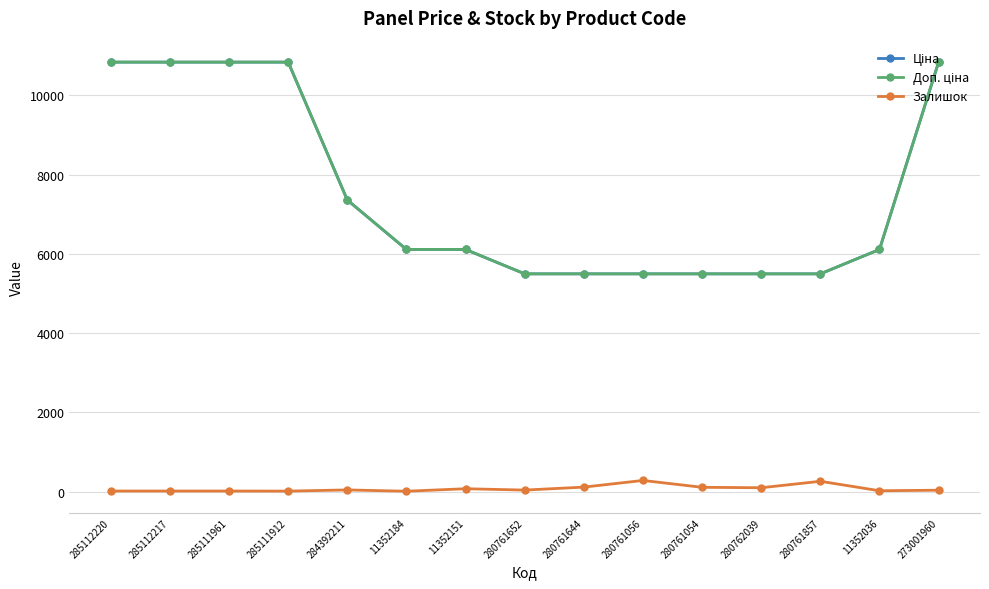

Reading left to right, extract all data points from this chart.

Ціна: 10840.1	10840.1	10840.1	10840.1	7360.2	6112.5	6112.5	5497.3	5497.3	5497.3	5497.3	5497.3	5497.3	6112.5	10840.1
Доп. ціна: 10840.1	10840.1	10840.1	10840.1	7360.2	6112.5	6112.5	5497.3	5497.3	5497.3	5497.3	5497.3	5497.3	6112.5	10840.1
Залишок: 17.0	17.0	17.0	15.0	45.0	12.0	75.0	41.0	116.0	284.0	111.0	100.0	263.0	24.0	38.0